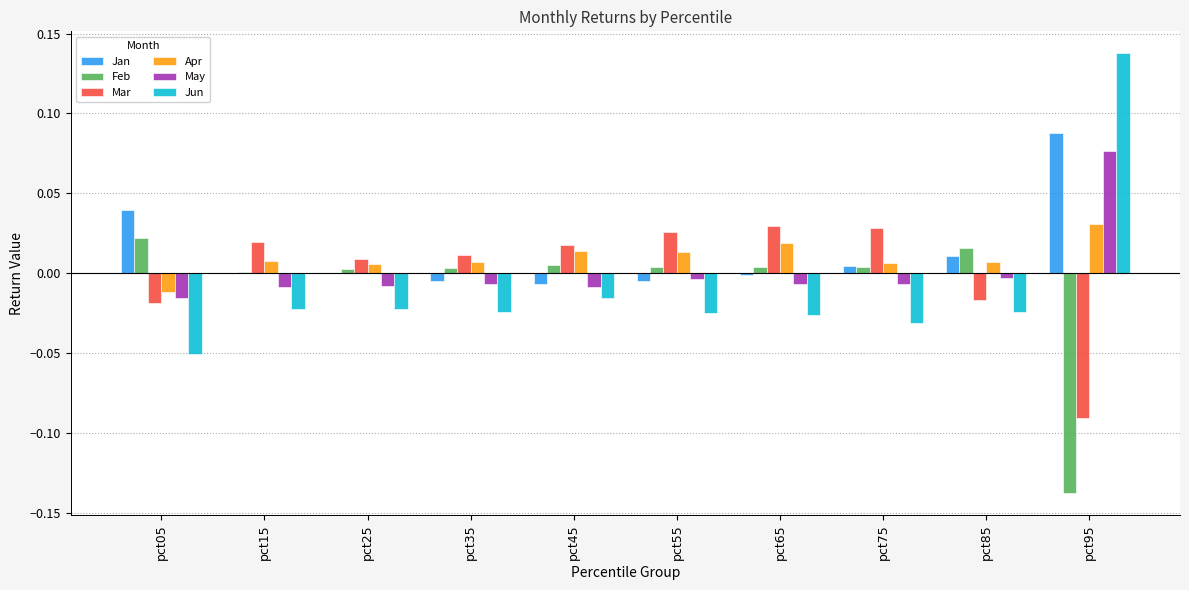

At which label does Jun reach its peak?

pct95